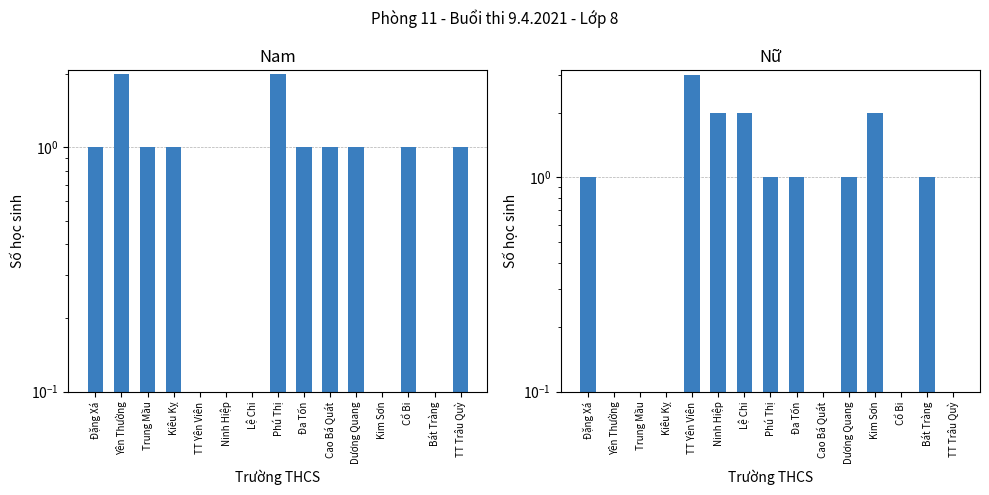

What value does the Nữ series have at Phú Thị?

1